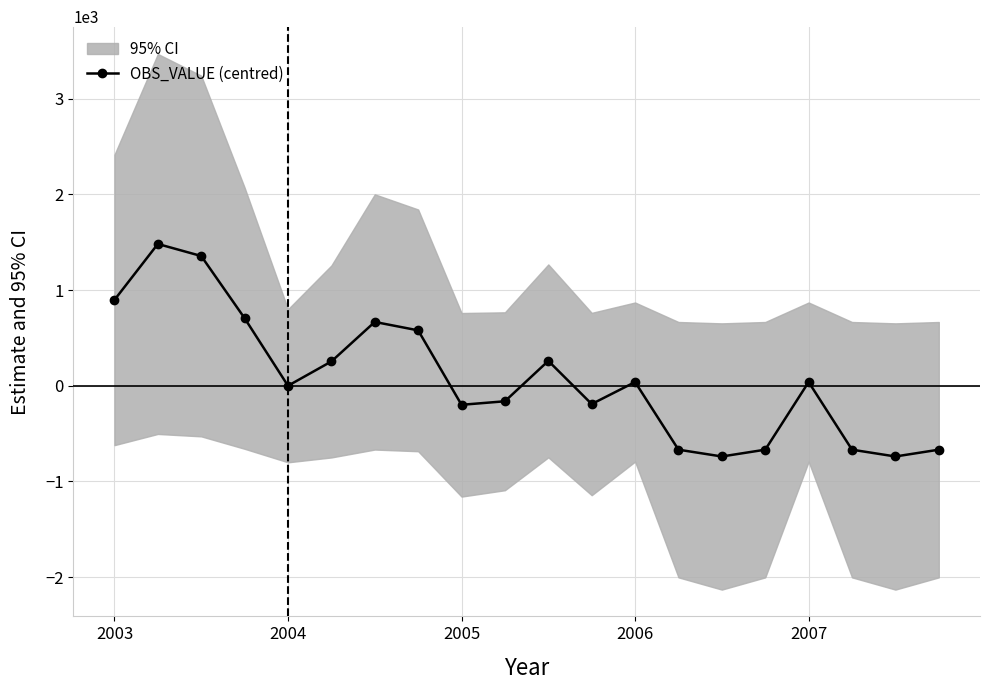

What is the greatest value displayed?

1482